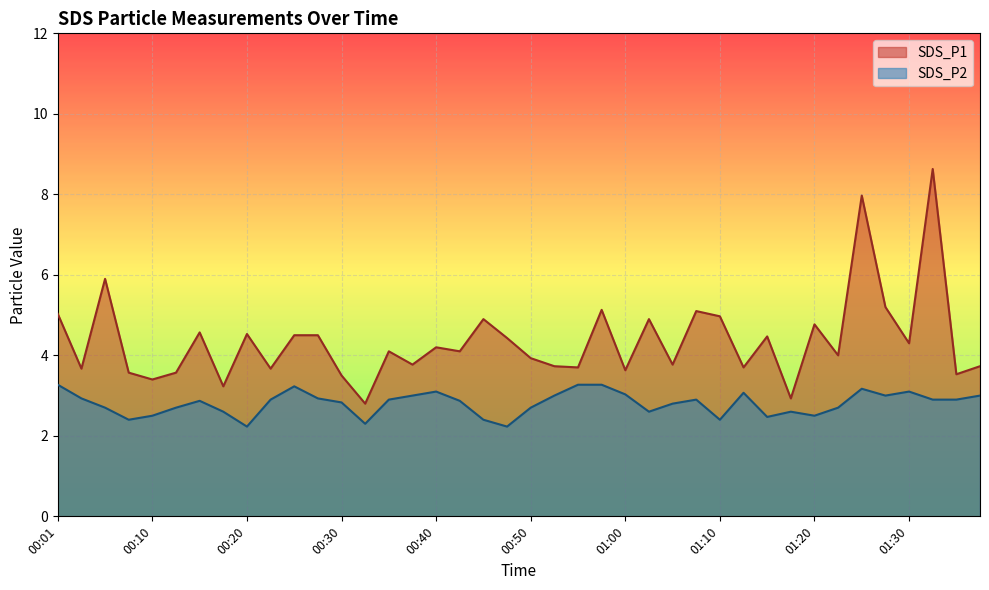

Reading right to left, extract all data points from this chart.

SDS_P1: 3.7	3.5	8.6	4.3	5.2	8.0	4.0	4.8	2.9	4.5	3.7	5.0	5.1	3.8	4.9	3.6	5.1	3.7	3.7	3.9	4.4	4.9	4.1	4.2	3.8	4.1	2.8	3.5	4.5	4.5	3.7	4.5	3.2	4.6	3.6	3.4	3.6	5.9	3.7	5.0
SDS_P2: 3.0	2.9	2.9	3.1	3.0	3.2	2.7	2.5	2.6	2.5	3.1	2.4	2.9	2.8	2.6	3.0	3.3	3.3	3.0	2.7	2.2	2.4	2.9	3.1	3.0	2.9	2.3	2.8	2.9	3.2	2.9	2.2	2.6	2.9	2.7	2.5	2.4	2.7	2.9	3.3